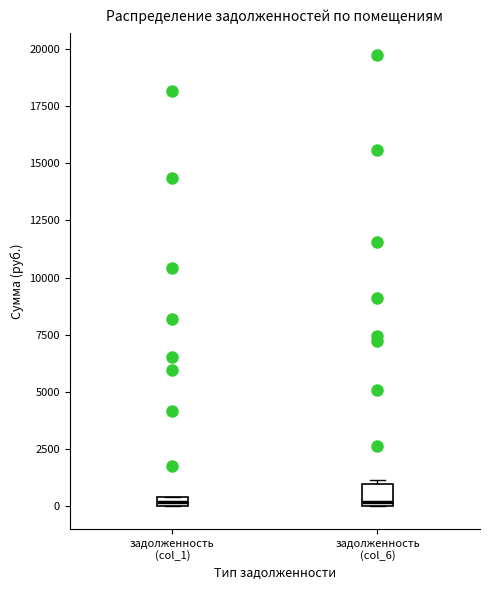

Comparing the boxes themselves (not the whiskers), which one is the tallest?

задолженность (col_6)